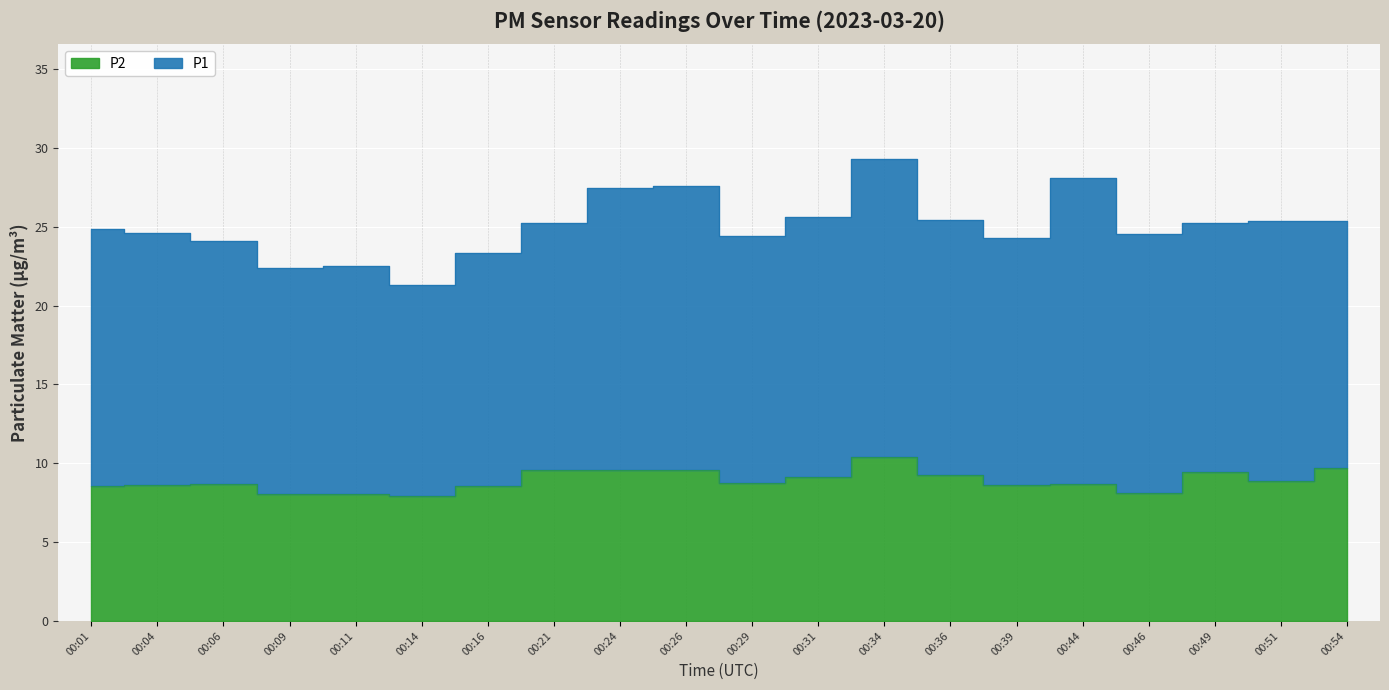

At which category does the data reach its first local peak?

00:06